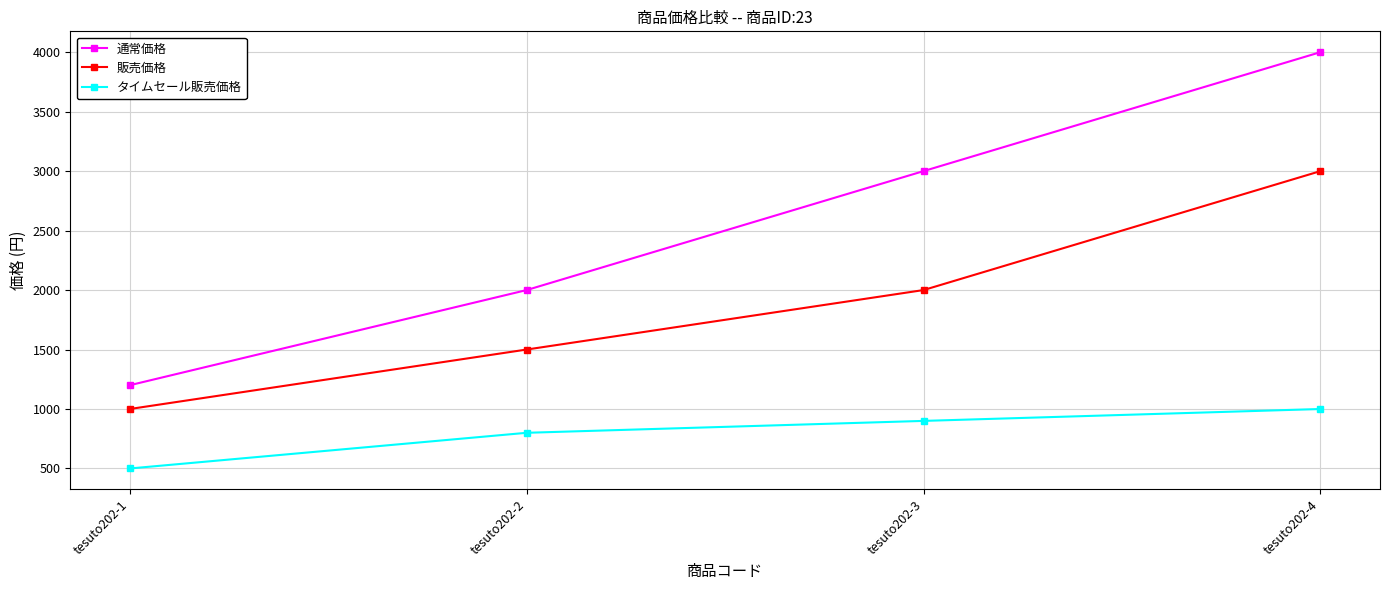

At which label is タイムセール販売価格 closest to 750?

tesuto202-2